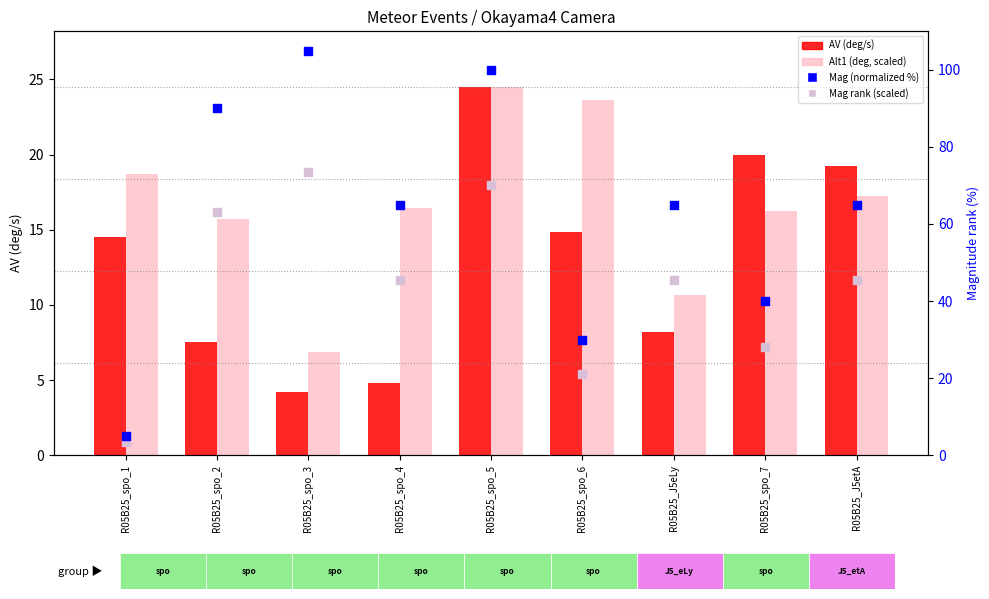

At which category is the sum across all series the highest?

R05B25_spo_5